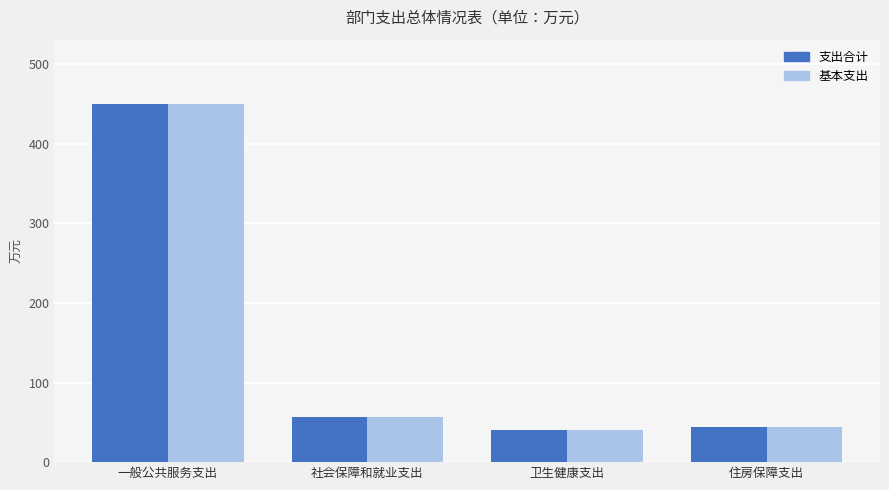

What is the value of the 支出合计 bar at the 3rd from the left?

40.1